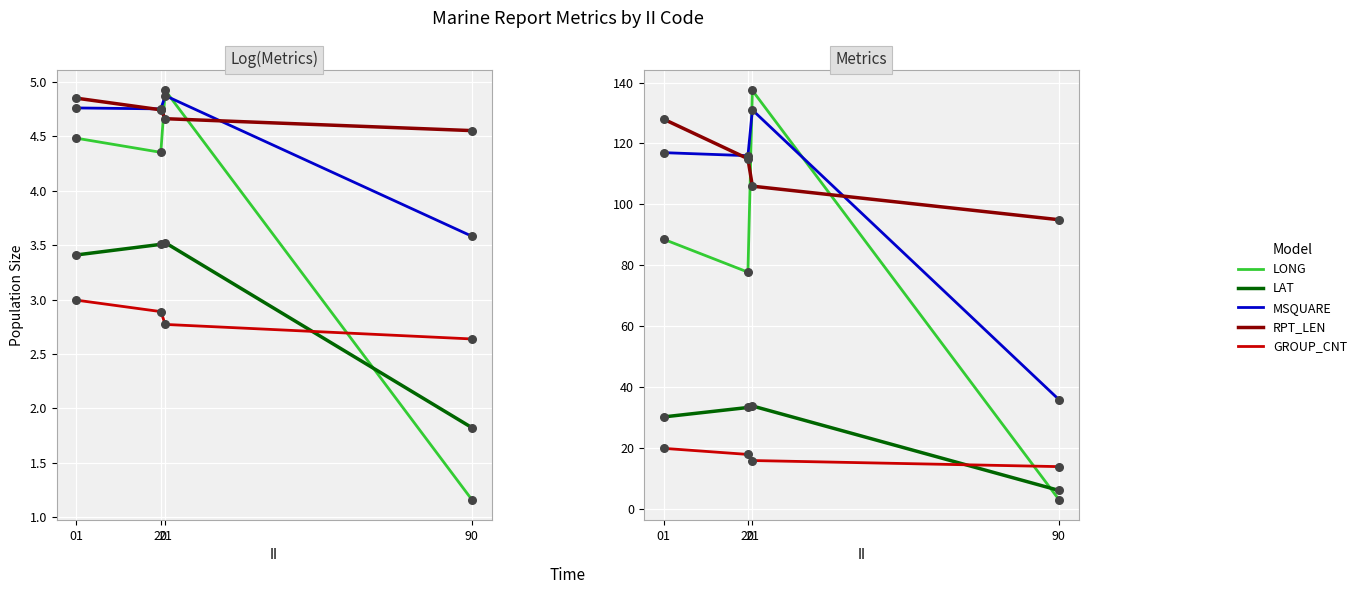

Which series has the largest total across all categories?

RPT_LEN